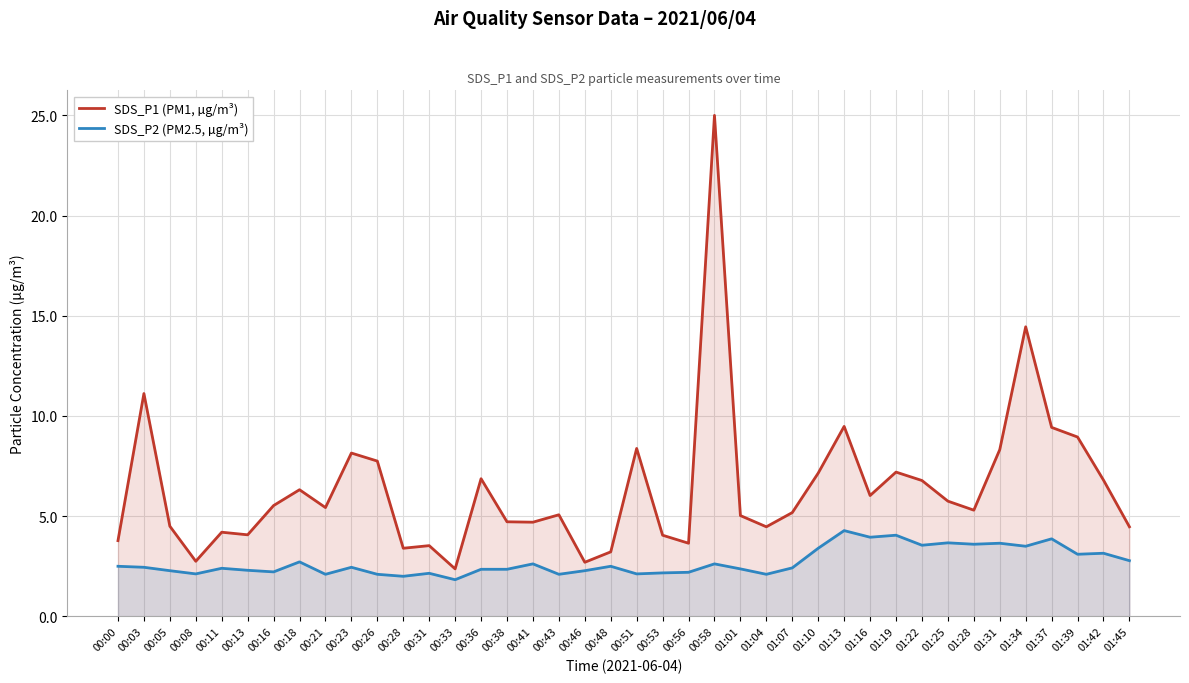

How many lines are shown in the chart?

2